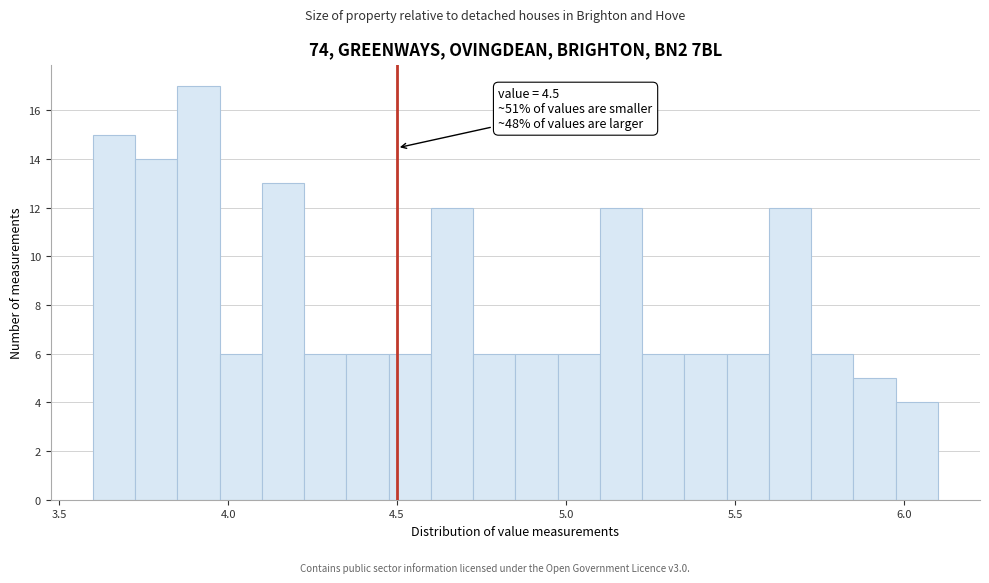

Read against the x-axis, roughly where is the centre of the tallest bar?

3.90